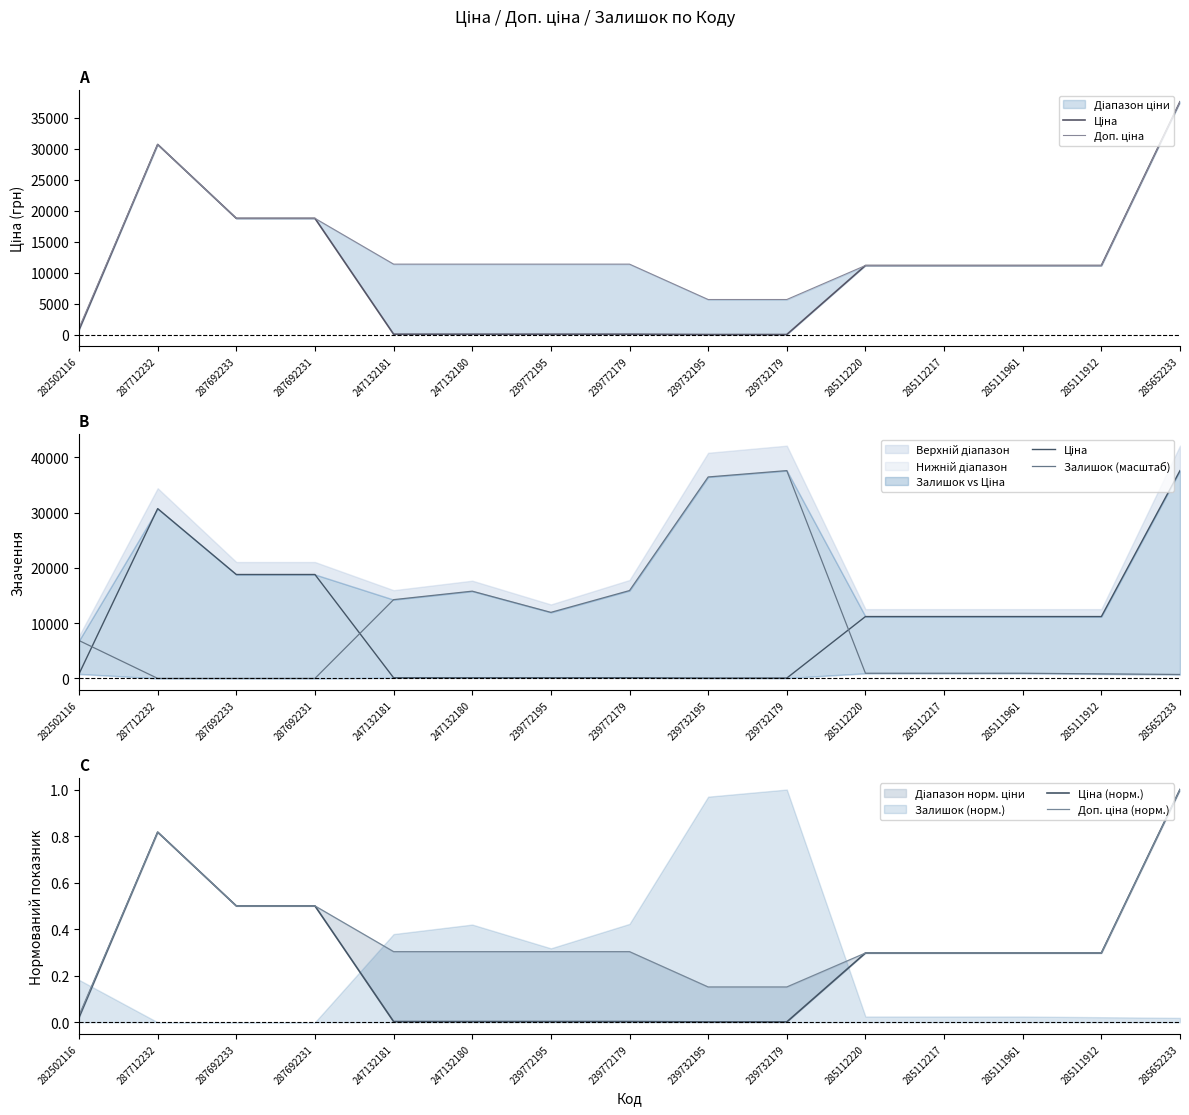

At which label is Залишок (масштаб) closest to 18796?

239772179